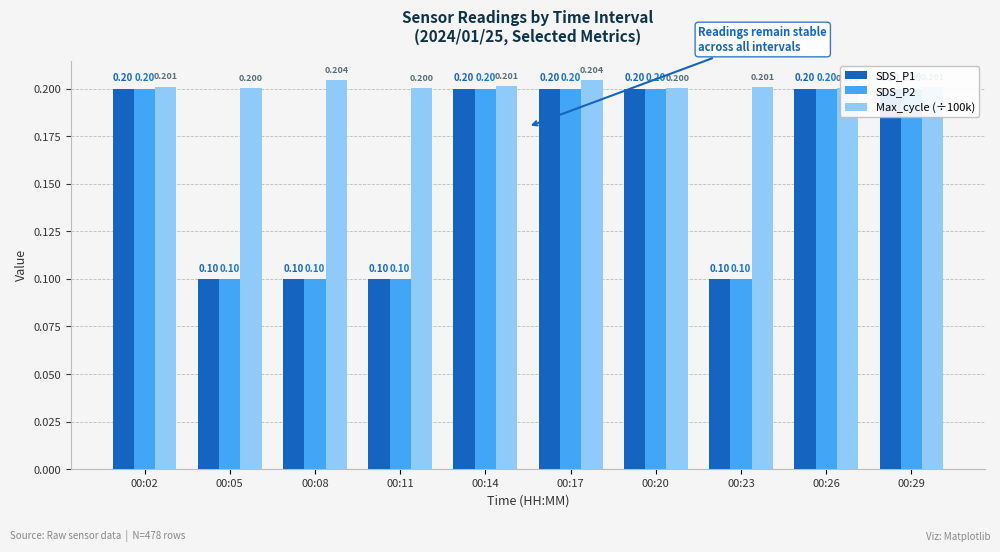

What is the total value across all series at 00:17?

0.6